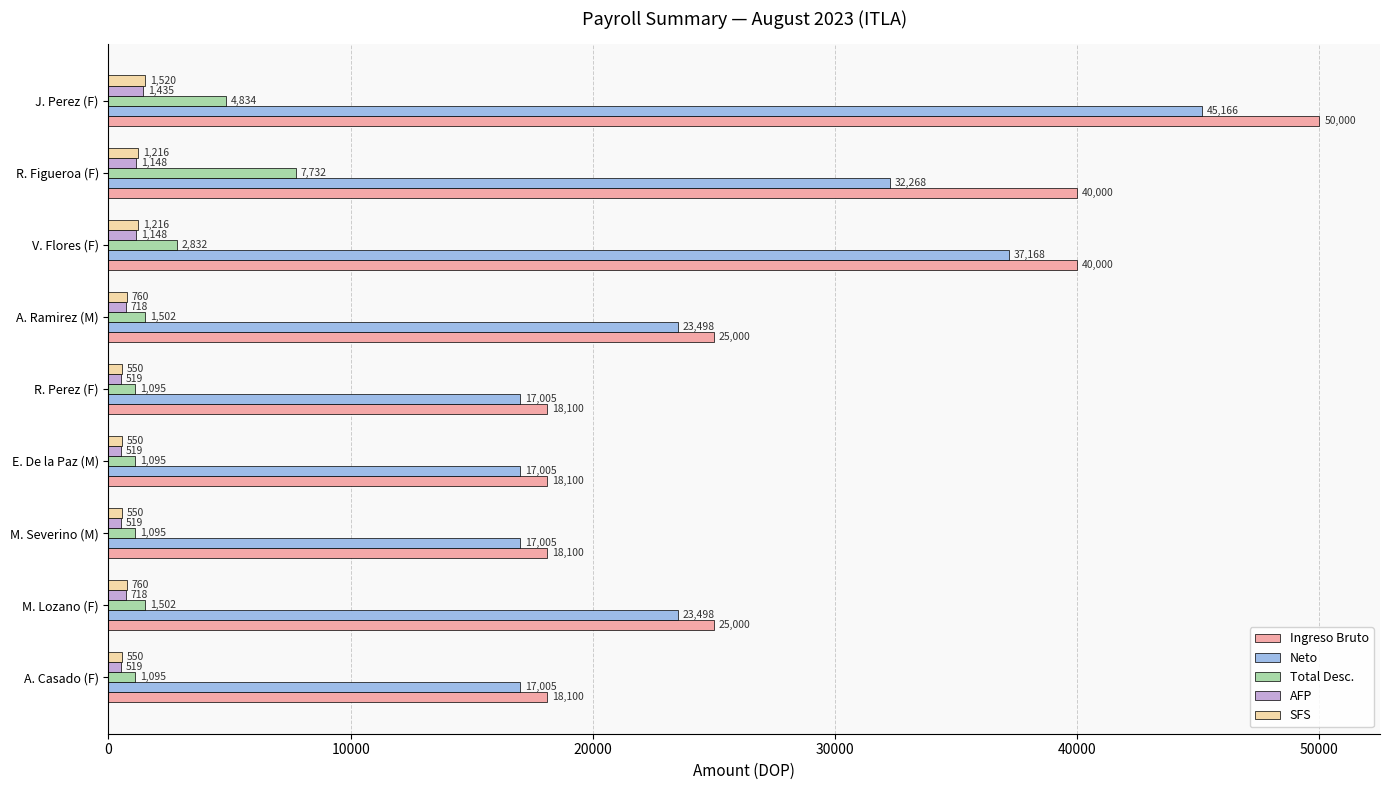

What is the difference between the second highest and second lowest values in the AFP series?

628.5